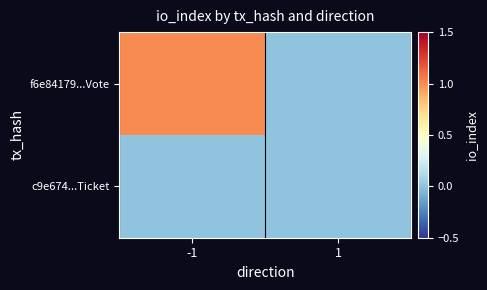

Rank the series by their maximum value, from lowest to highest.

c9e674...Ticket, f6e84179...Vote